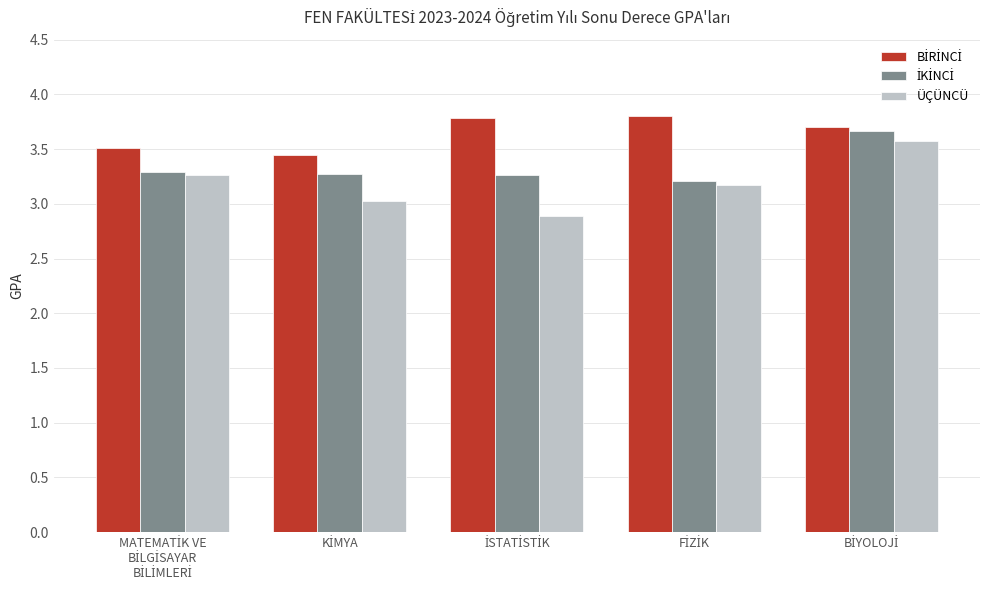

What is the difference between the maximum and minimum values in the ÜÇÜNCÜ series?

0.7